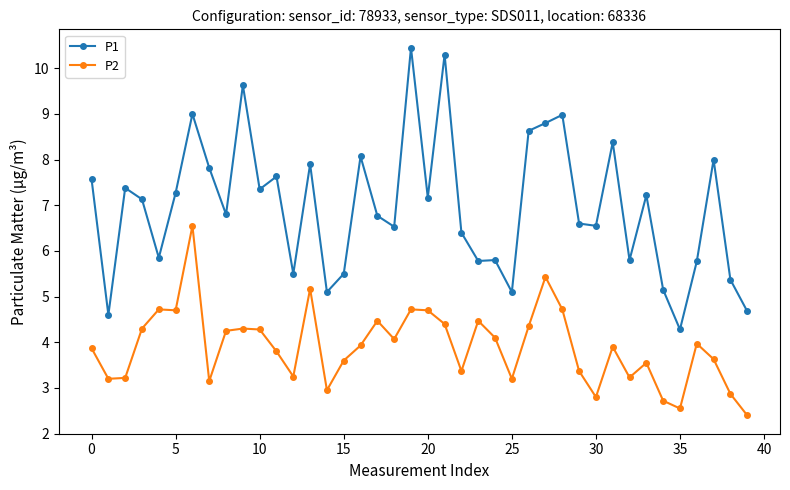

True or false: P2 and P1 intersect in this chart.

False